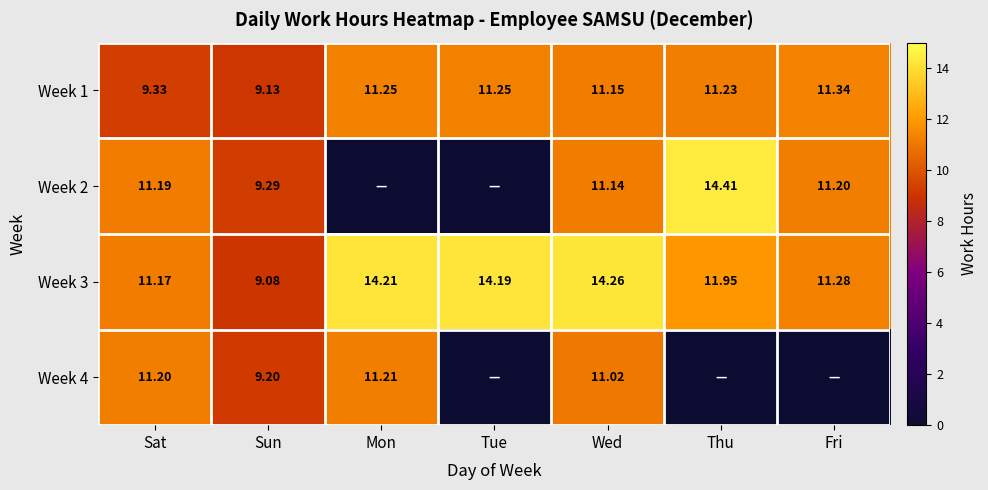

Is the value of Week 2 at Wed greater than the value of Week 4 at Sat?

No